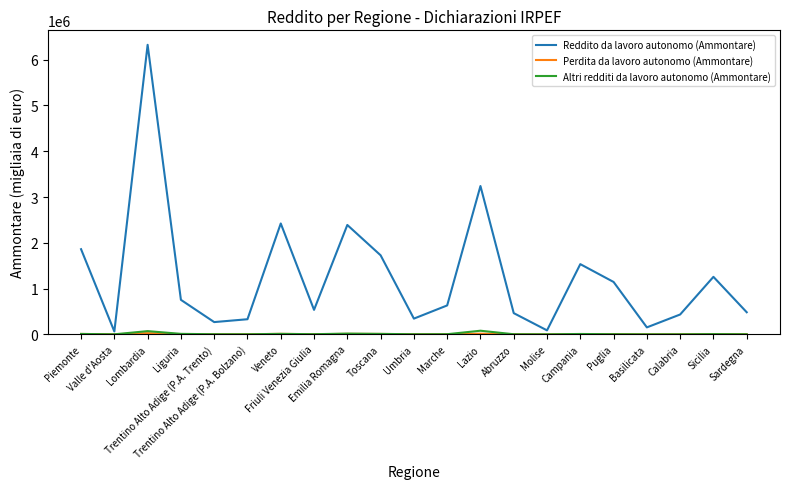

Which series has the largest range (max minus min)?

Reddito da lavoro autonomo (Ammontare)